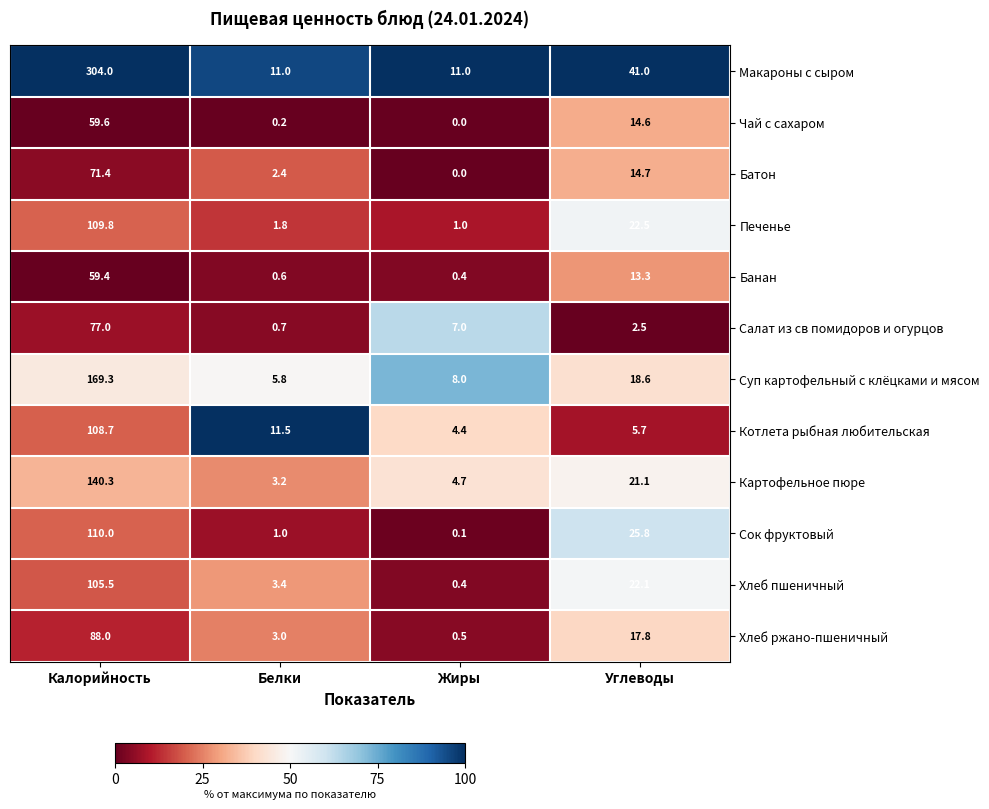

At Белки, list the series in order from smallest to largest.

Чай с сахаром, Банан, Салат из св помидоров и огурцов, Сок фруктовый, Печенье, Батон, Хлеб ржано-пшеничный, Картофельное пюре, Хлеб пшеничный, Суп картофельный с клёцками и мясом, Макароны с сыром, Котлета рыбная любительская